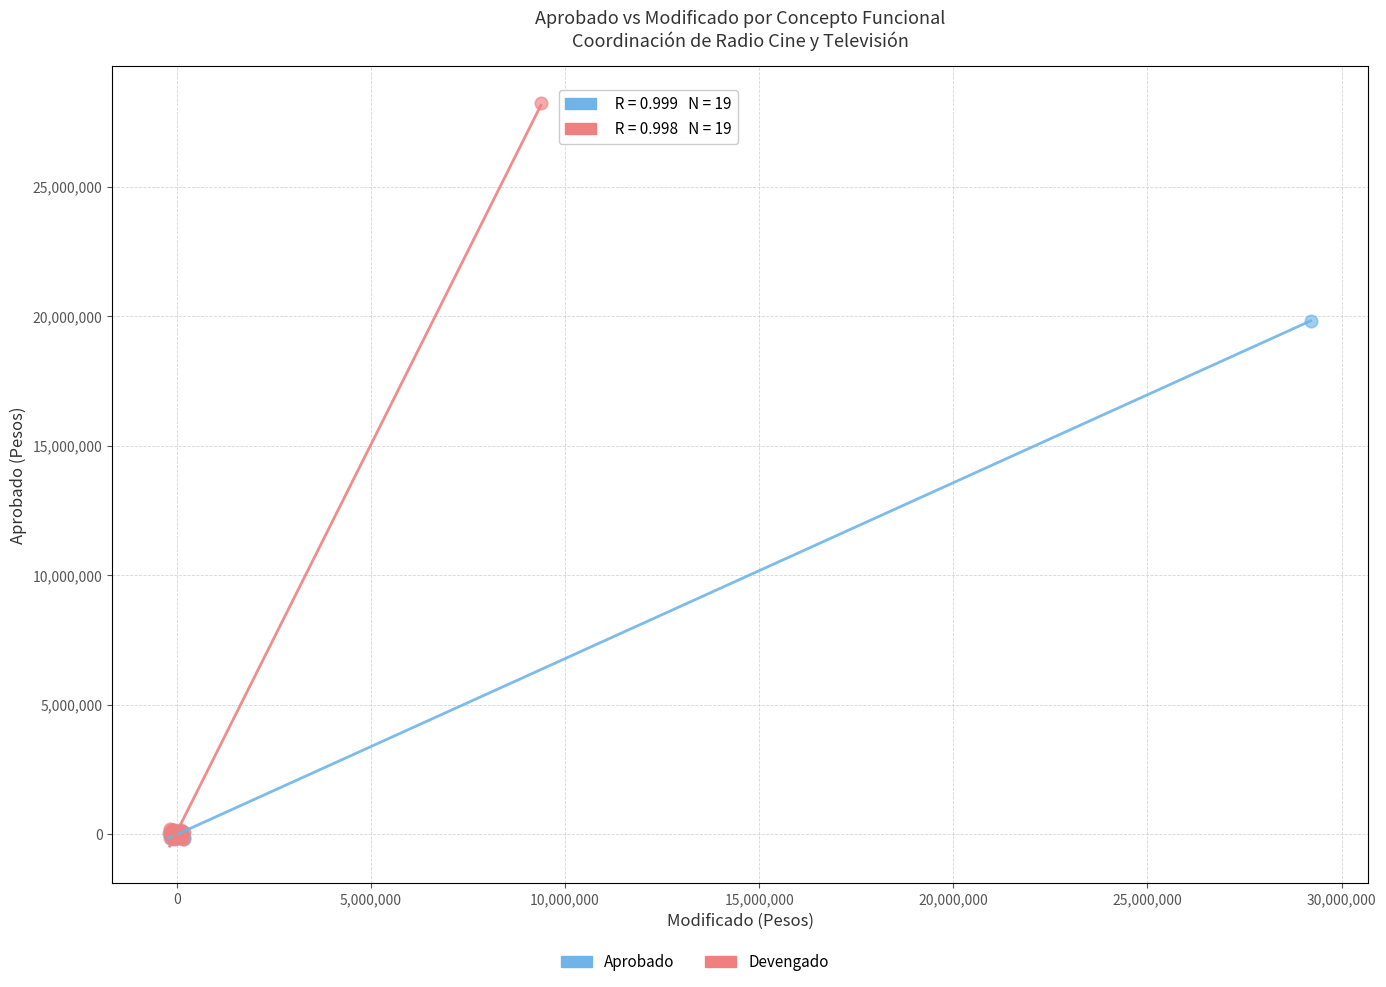

Which series reaches the maximum Y coordinate?

Devengado